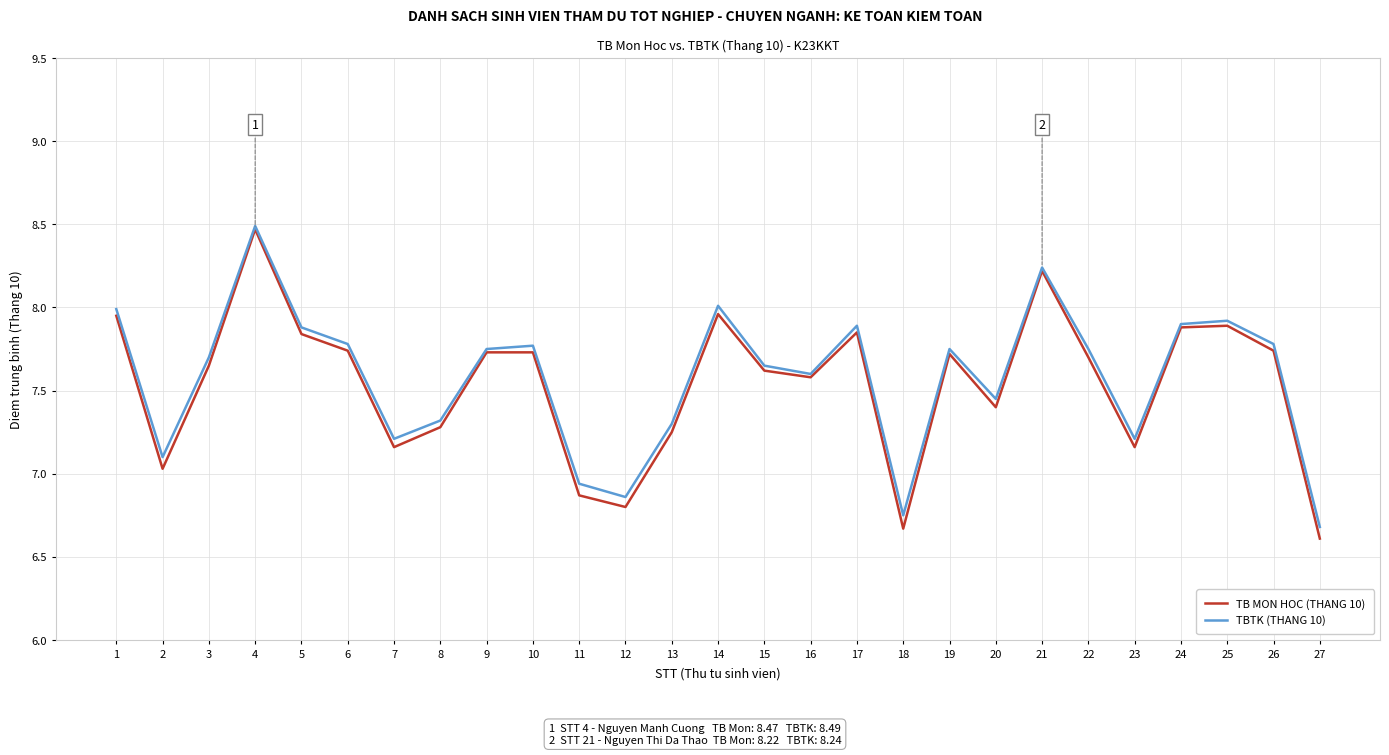

What is the minimum value for TB MON HOC (THANG 10)?

6.6